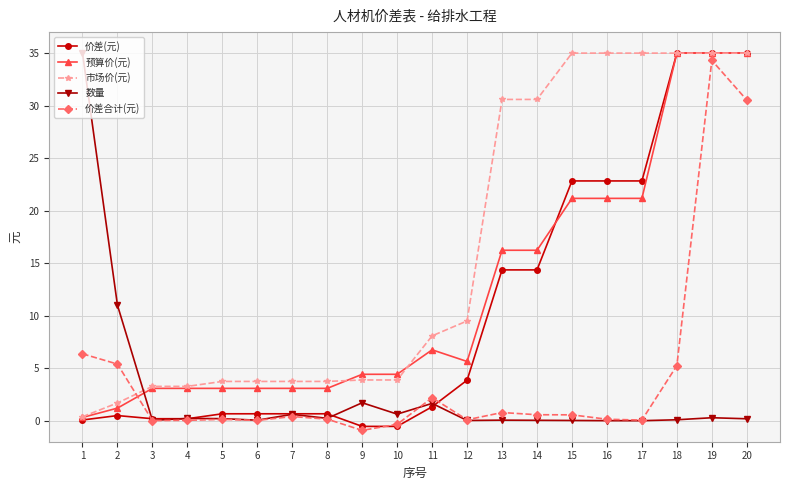

Which series changed the most between 3 and 14?

市场价(元)